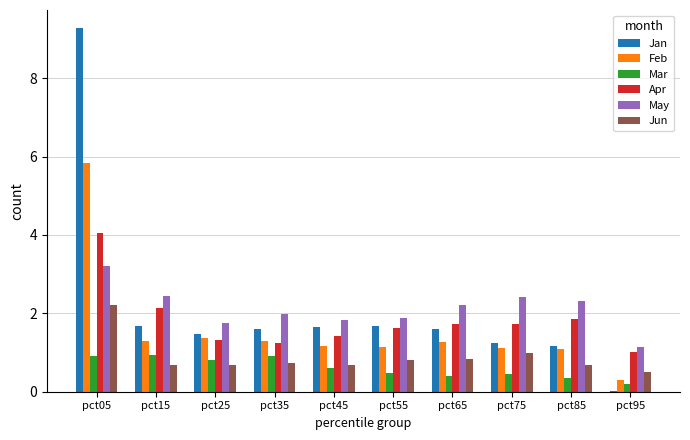

Count the number of categories in the chart.

10